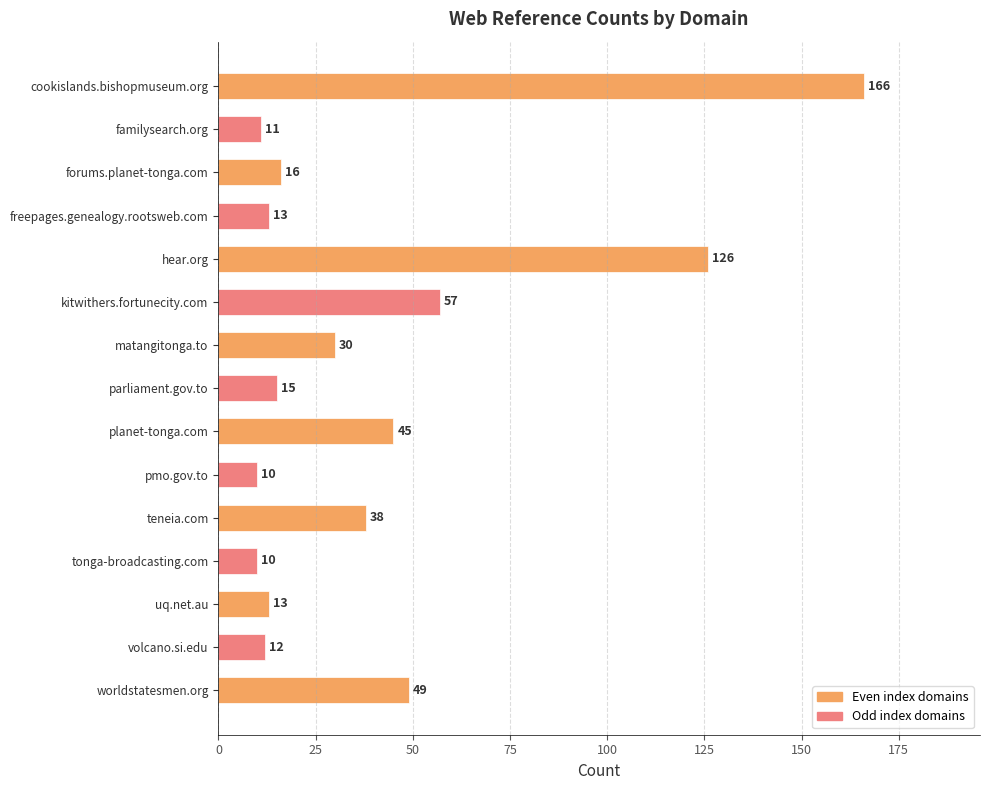

What is the smallest value displayed?

10